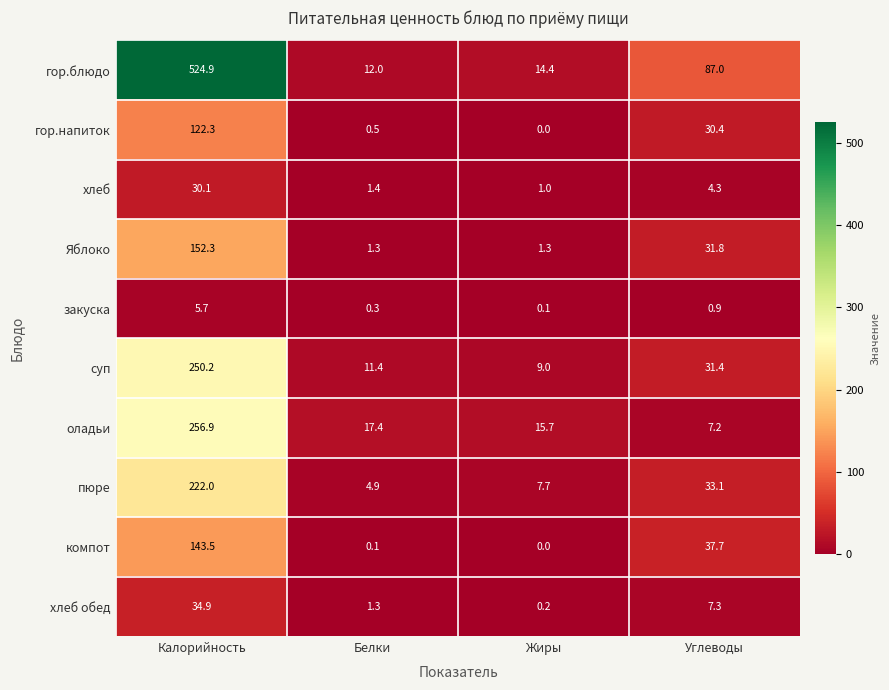

What is the sum of all закуска values?

7.0